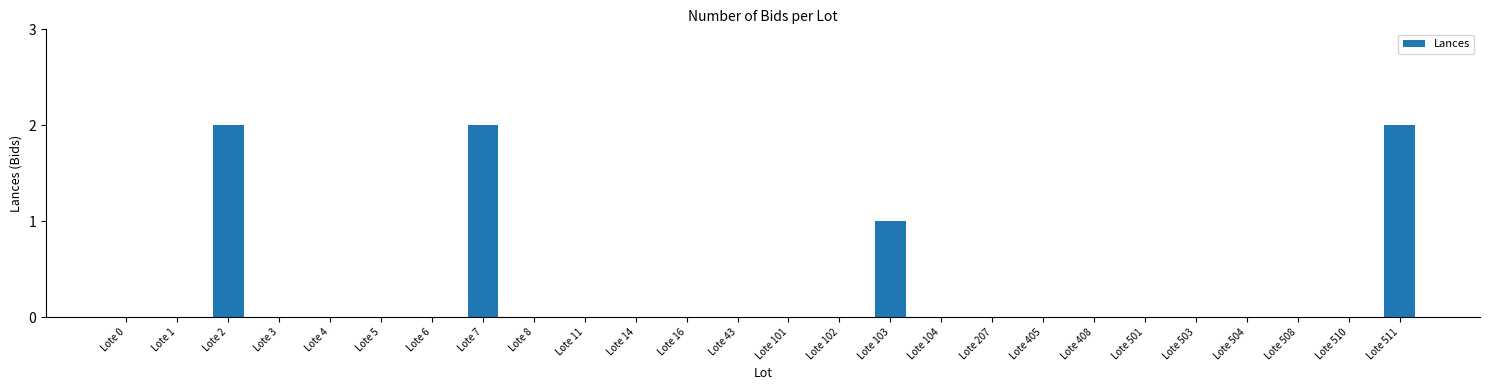

What is the sum of all values?

7